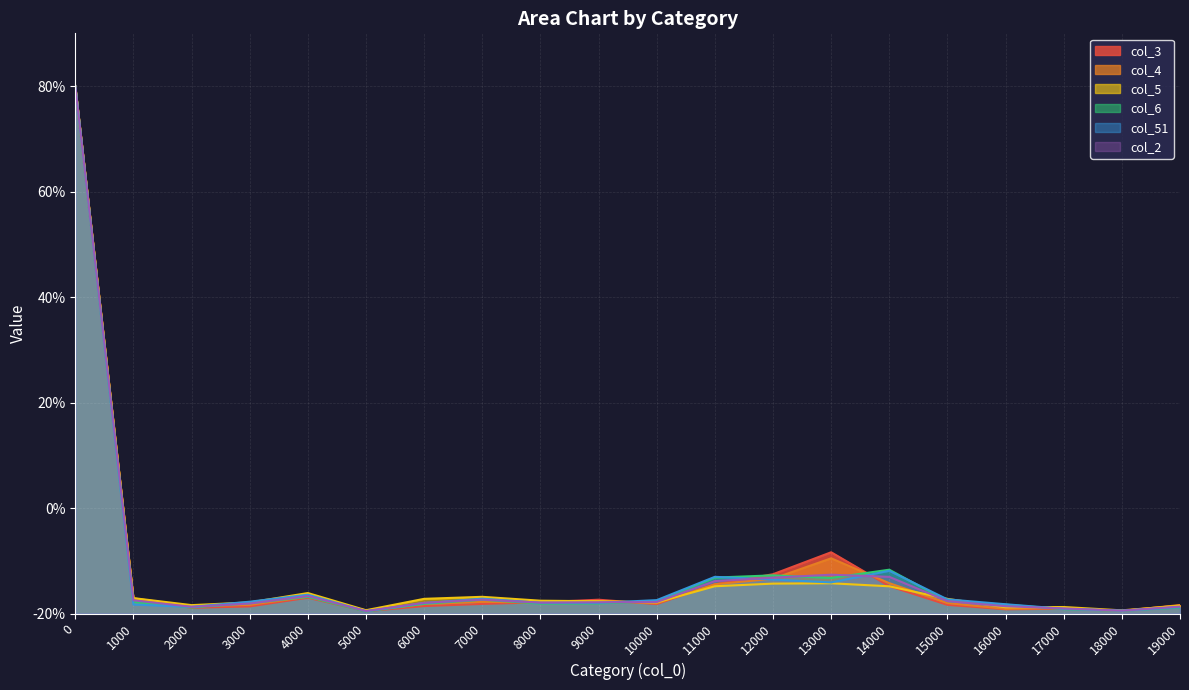

After their last crossing, which series has the higher values: col_51 or col_2?

col_2